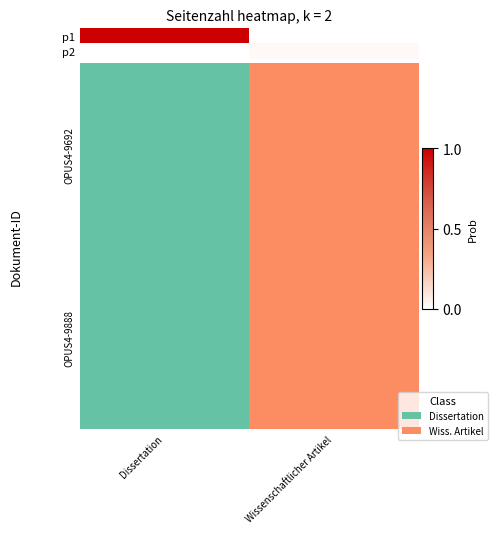

Which series has the widest spread of values?

OPUS4-9692